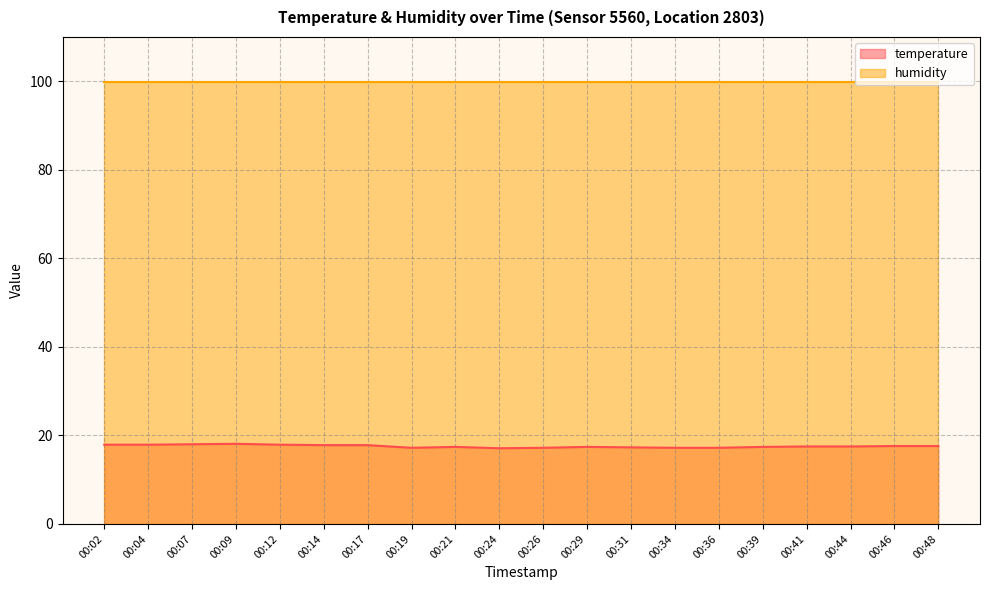

How many lines are shown in the chart?

2